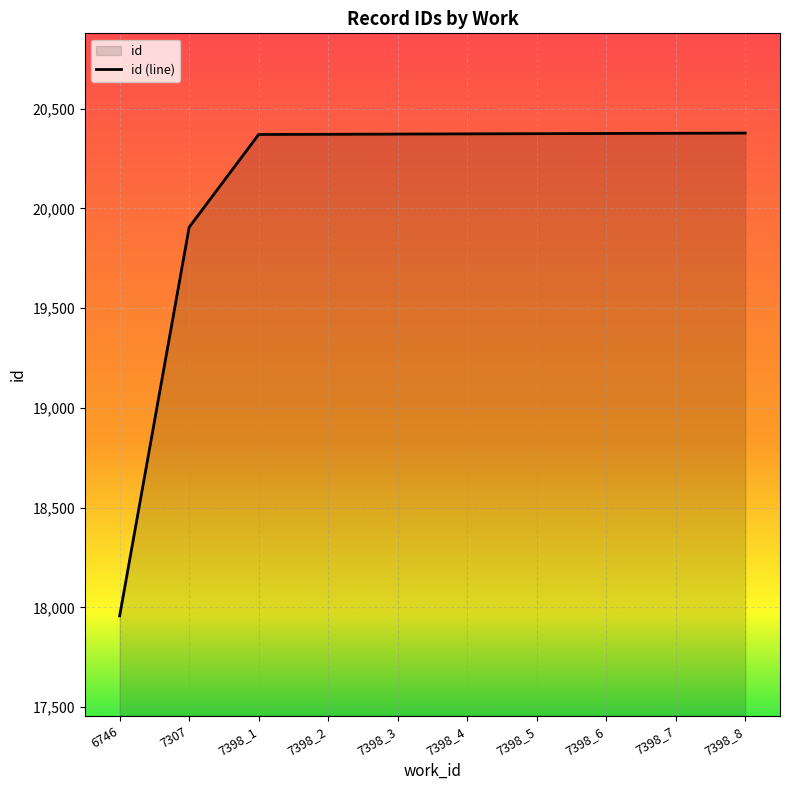

What is the sum of all values?

200860